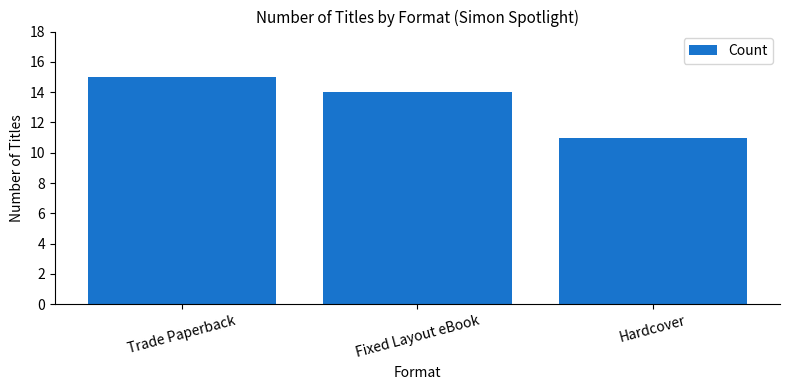

Reading left to right, what are all the values shown in this chart?

Trade Paperback=15	Fixed Layout eBook=14	Hardcover=11